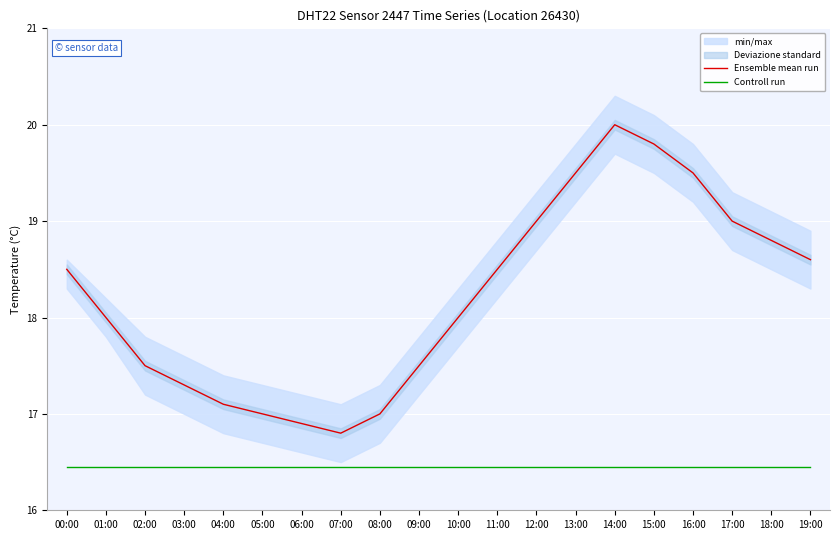

Is the value of Controll run at 12:00 greater than the value of Ensemble mean run at 04:00?

No